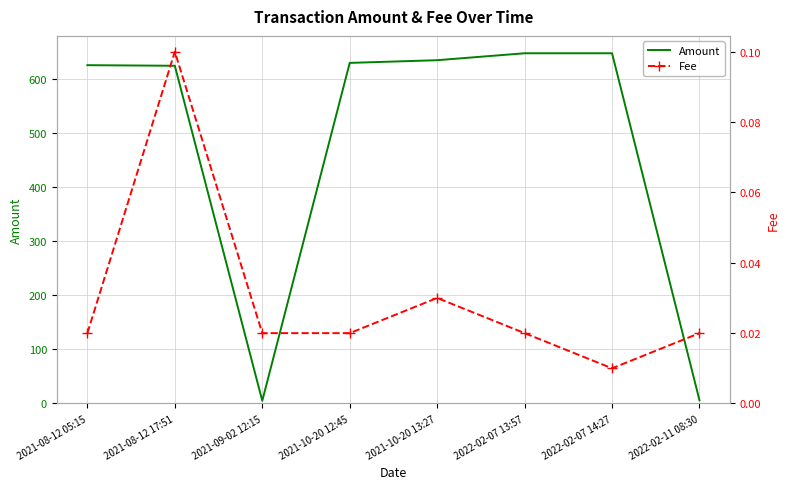

Rank the categories by Amount value from highest to lowest.

2022-02-07 13:57, 2022-02-07 14:27, 2021-10-20 13:27, 2021-10-20 12:45, 2021-08-12 05:15, 2021-08-12 17:51, 2022-02-11 08:30, 2021-09-02 12:15